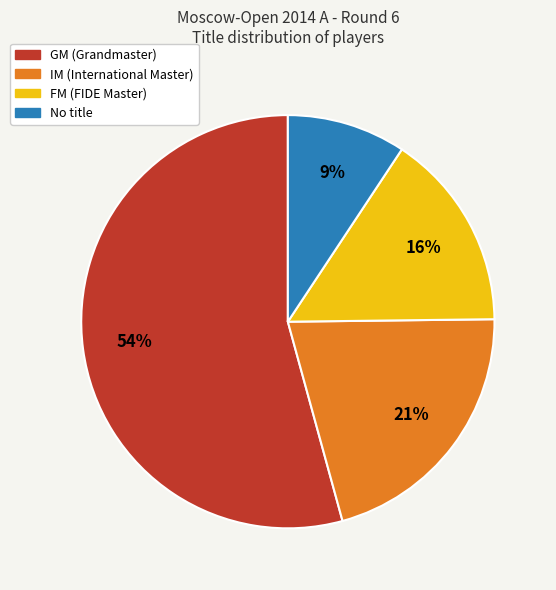

Is there a majority slice in this chart?

Yes